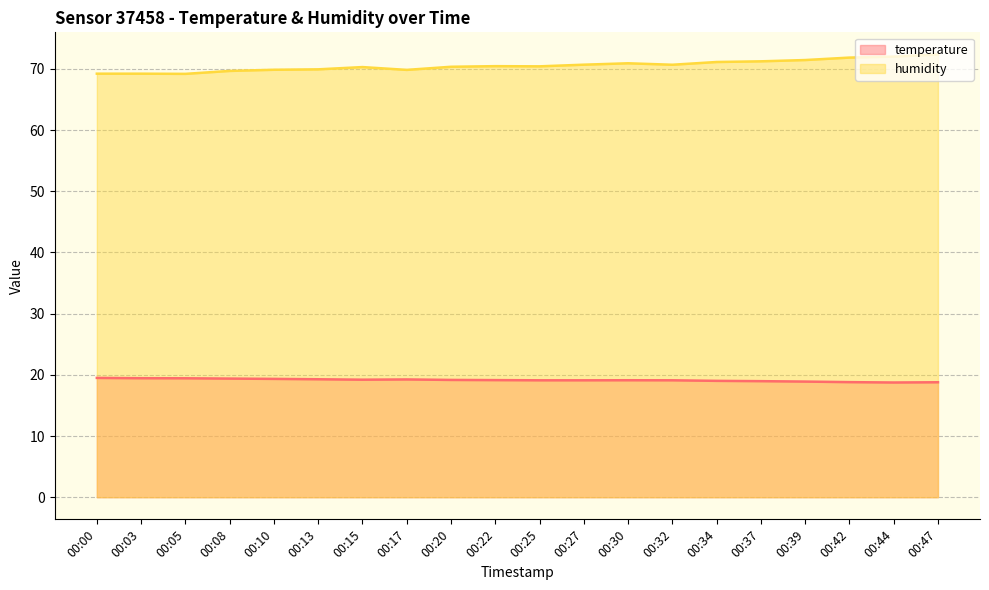

What is the value of the humidity point at the 16th from the left?

71.2